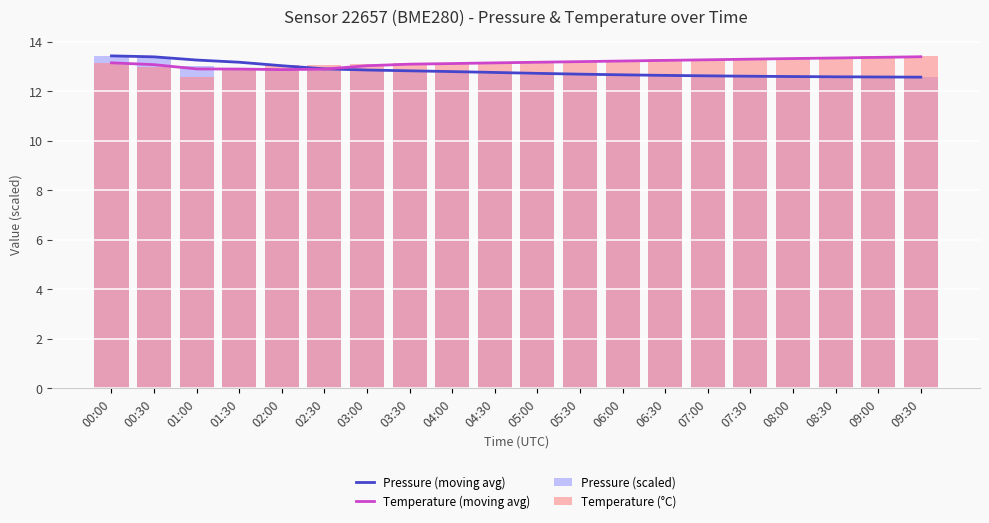

How many categories are shown in the chart?

20